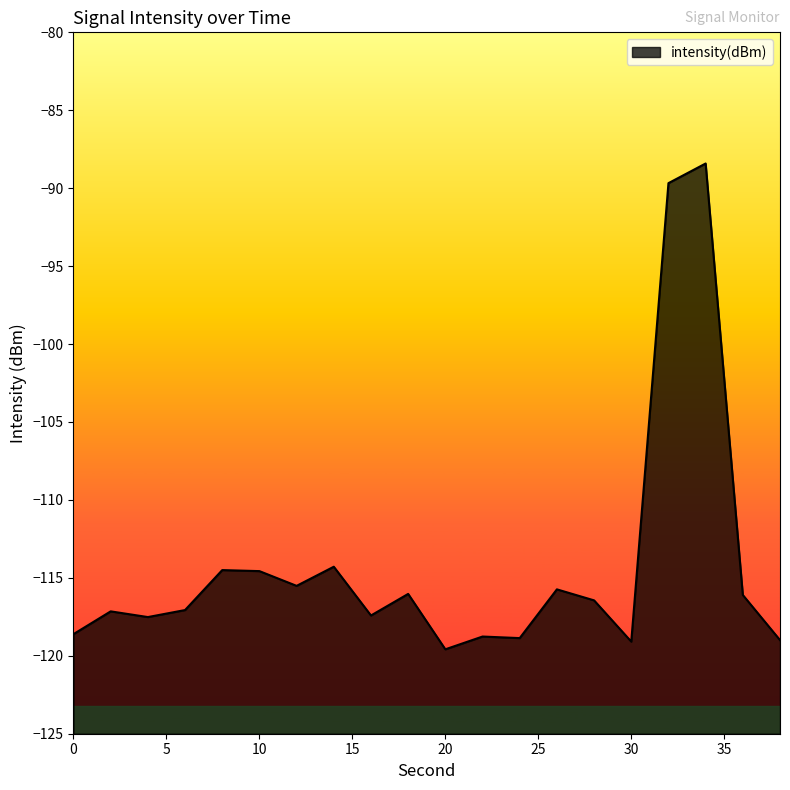

Where is the first local minimum?

4